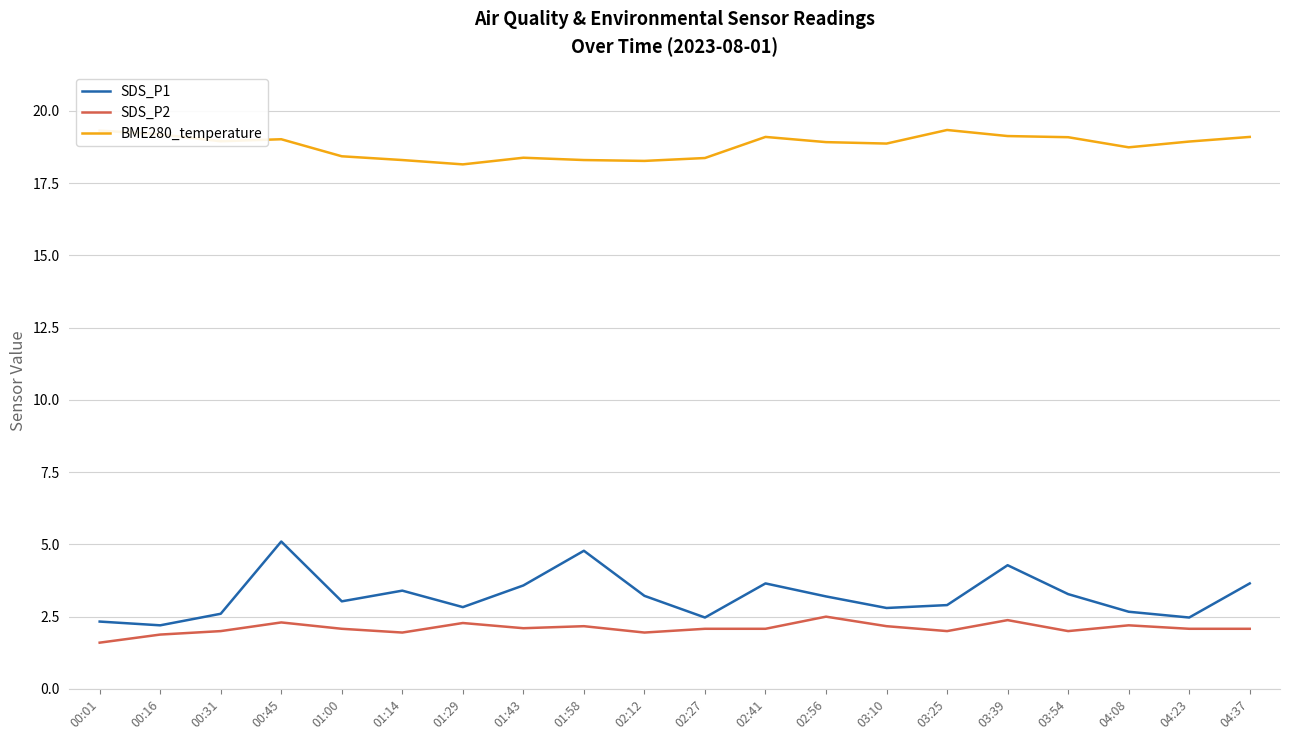

What is the maximum value shown in the chart?

19.3